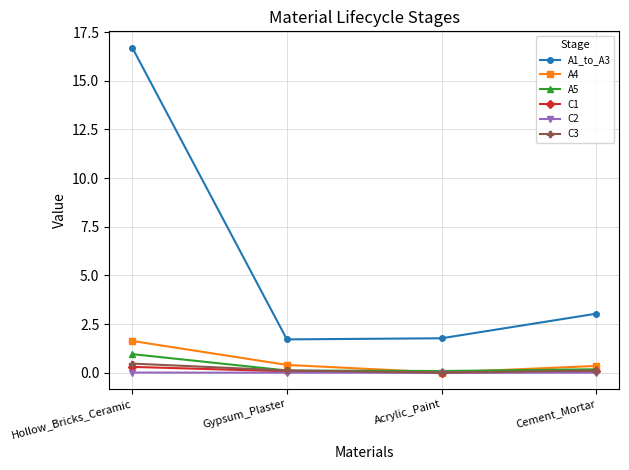

Read the A4 value at Cement_Mortar.

0.3